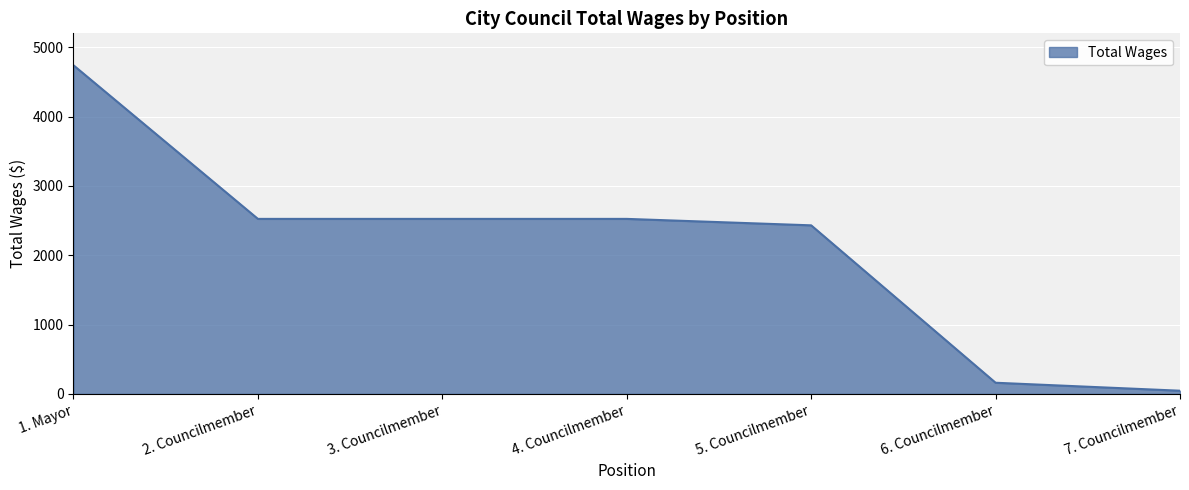

Where is the data nearest to the value 2392?

5. Councilmember